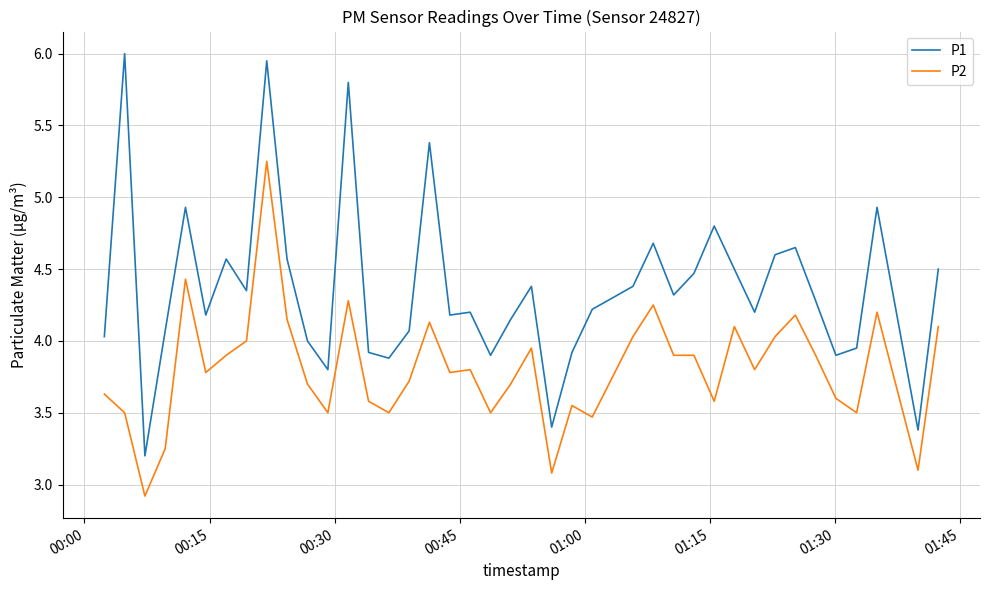

True or false: P1 and P2 cross at least once.

False